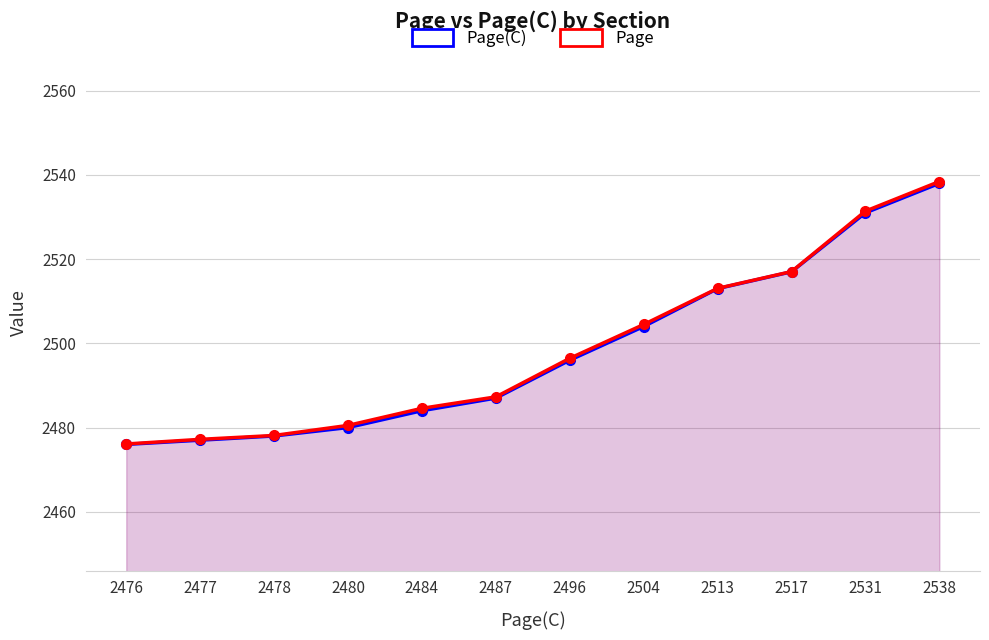

What is the lowest value of the Page(C) series?

2476.0